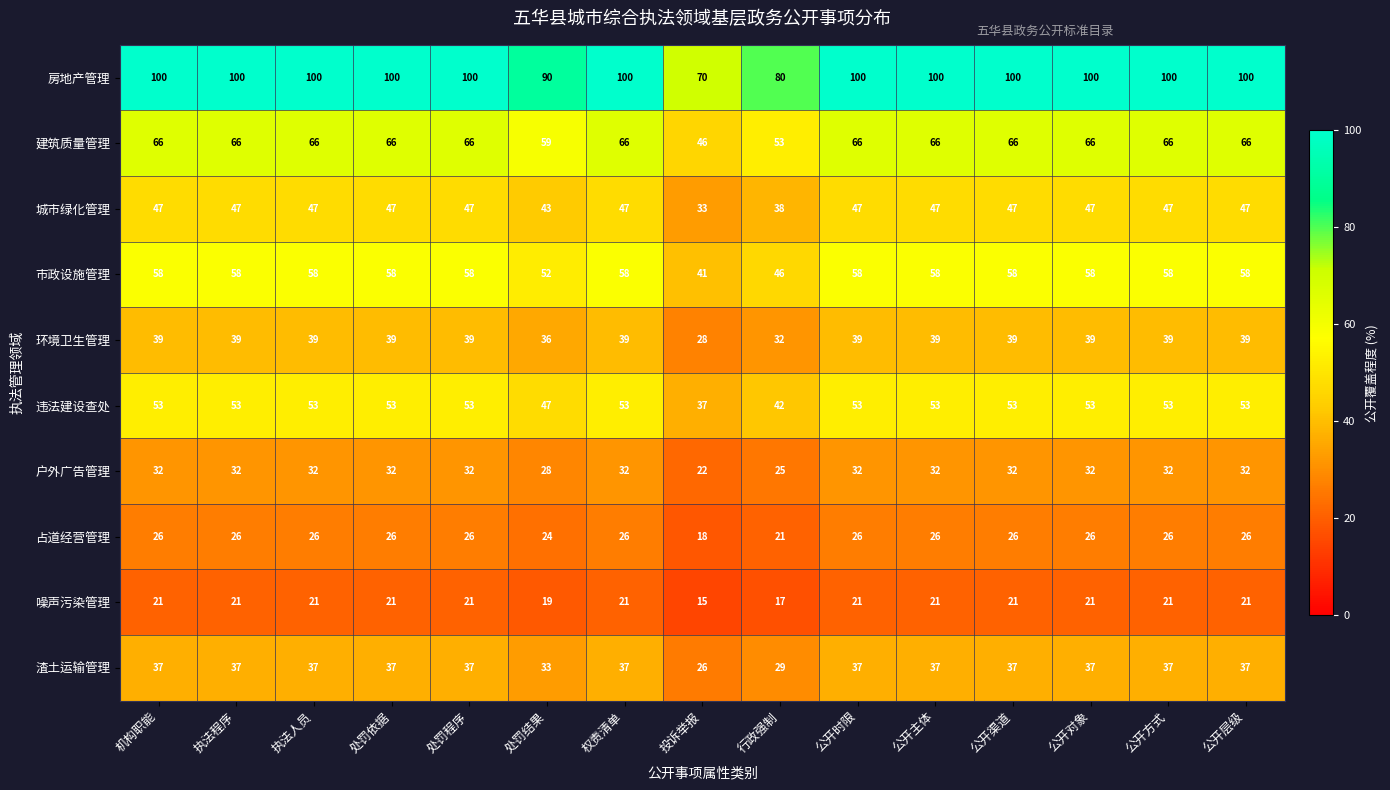

Which series has the widest spread of values?

房地产管理